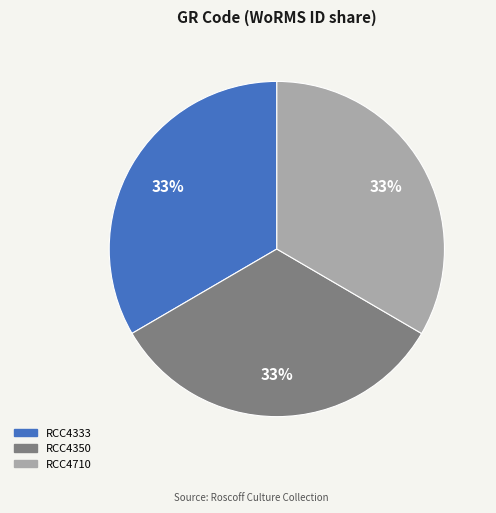

What percentage is the RCC4350 slice, to the nearest percent?

33%